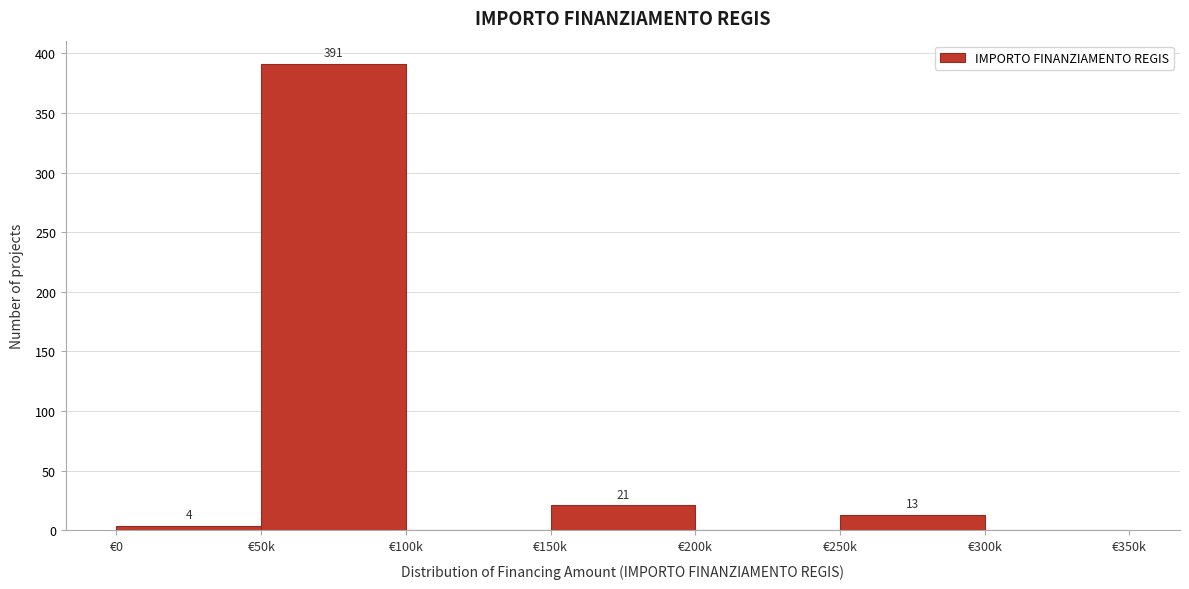

Reading right to left, list all the values displayed in this chart.

€300k=0	€250k=13	€200k=0	€150k=21	€100k=0	€50k=391	€0=4